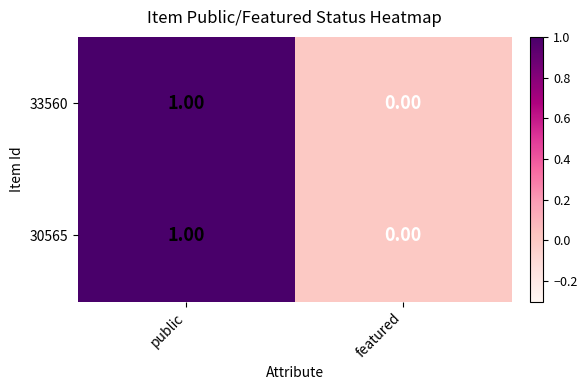

At which label is 30565 closest to 0?

featured